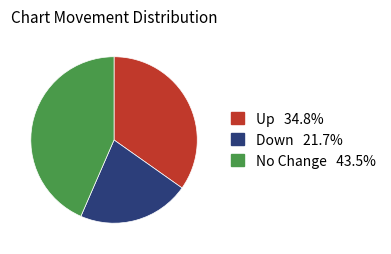

Is there any slice that represents more than half of the pie?

No